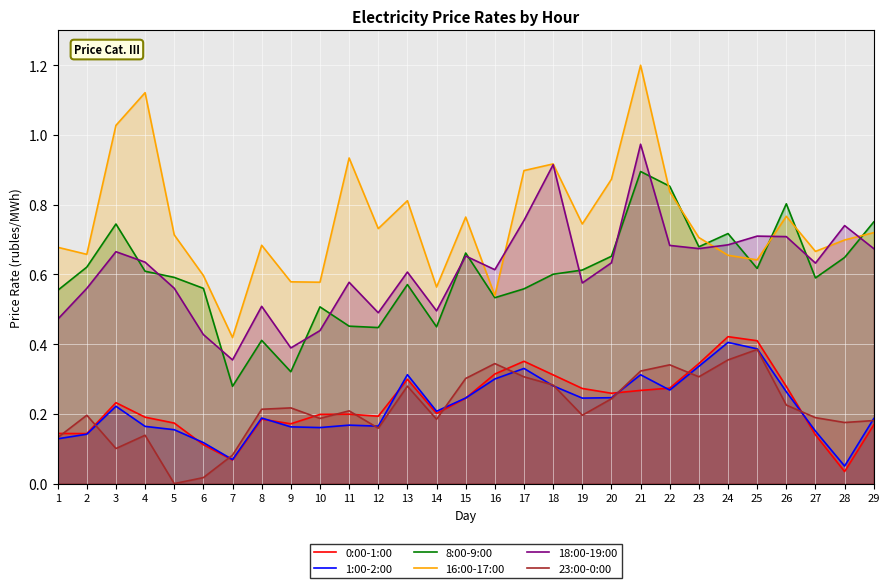

At 8, list the series in order from largest to smallest.

16:00-17:00, 18:00-19:00, 8:00-9:00, 23:00-0:00, 1:00-2:00, 0:00-1:00